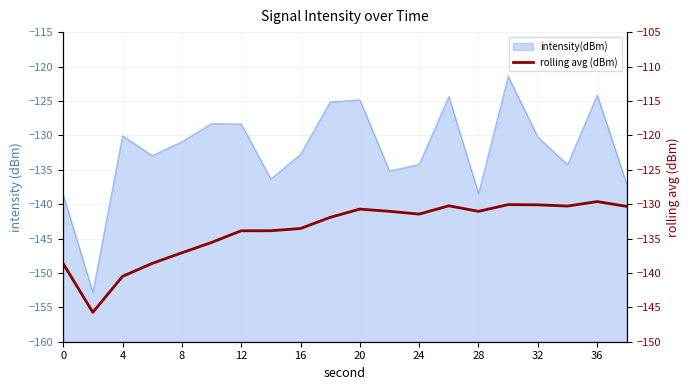

The chart shows a value of -78.4 at 8. True or false?

False